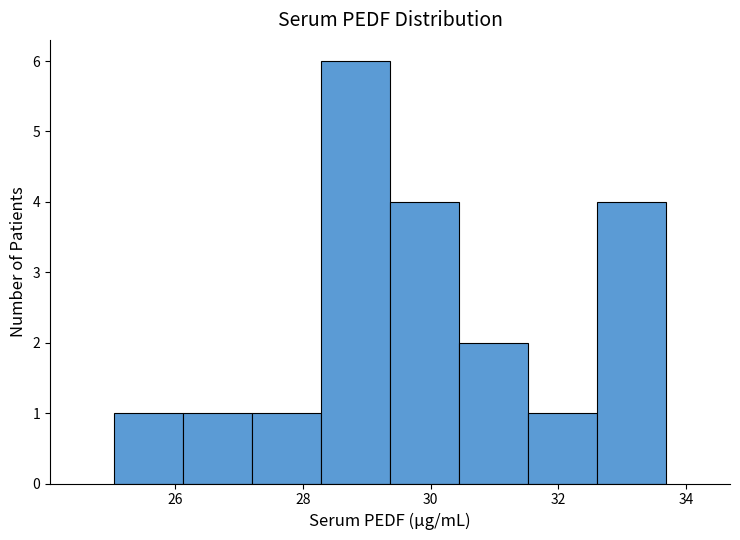

How tall is the bar that spans 29.4 to 30.4 on the x-axis? Neither the bar edges nor the heights are printed on the chart, so give them approximately, as read against the axes.

4